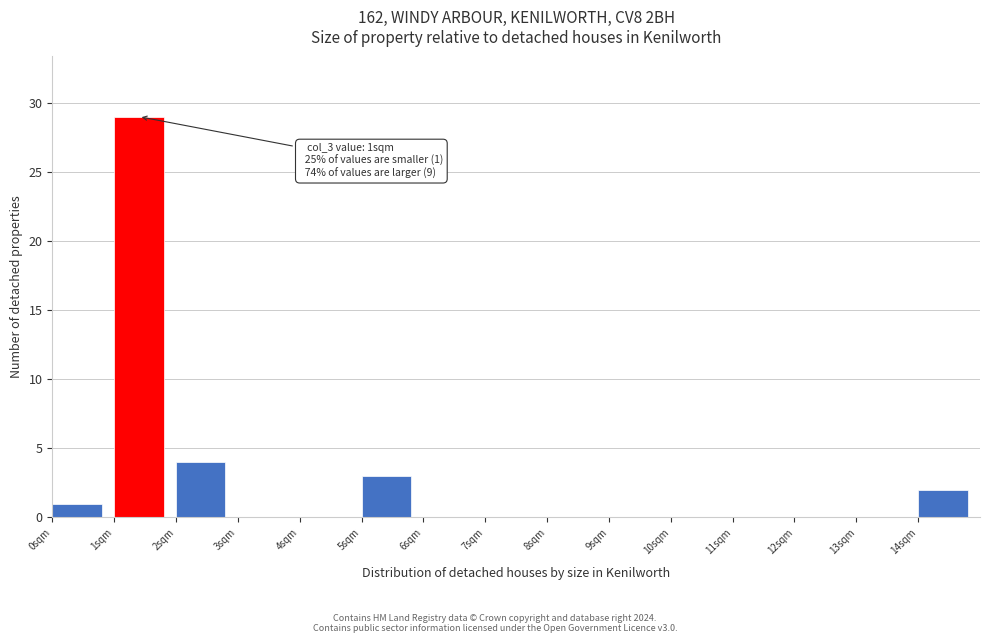

Which range on the x-axis has the tallest bar?

1 to 2